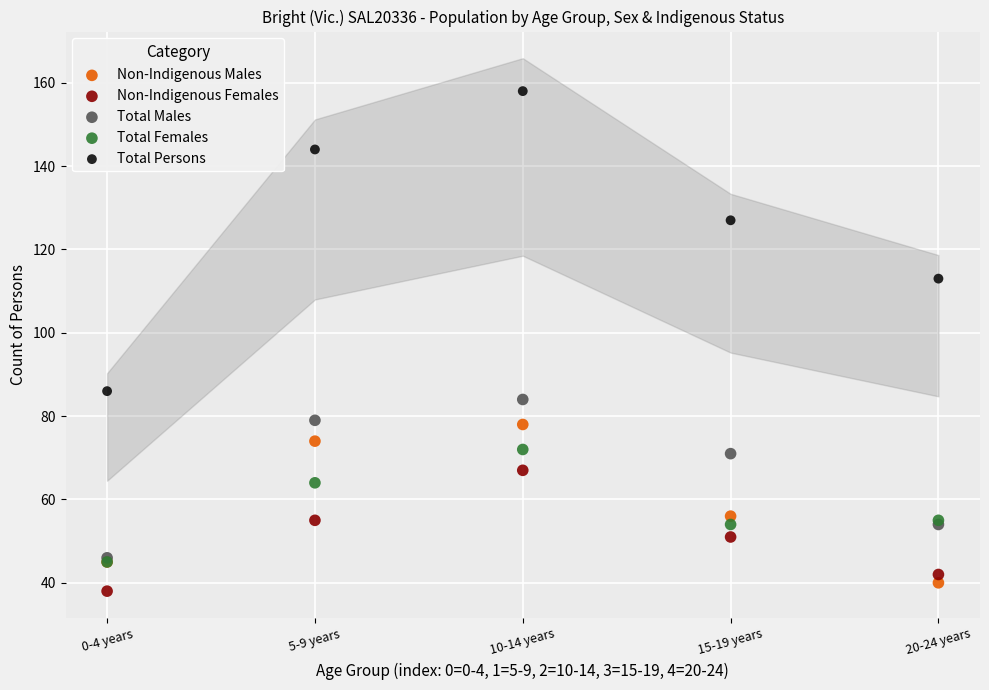

Across all series, what Y value is closest to 98?

86